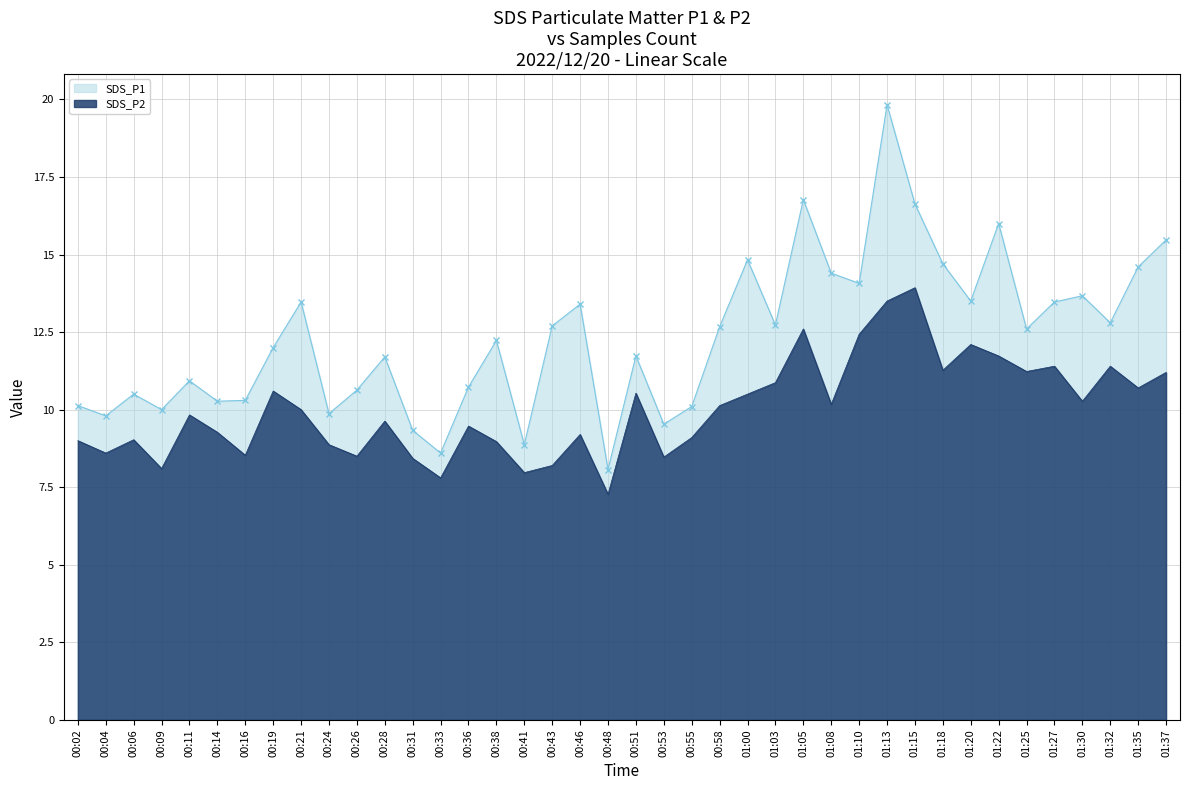

How many values in the SDS_P2 series are below 10?

20